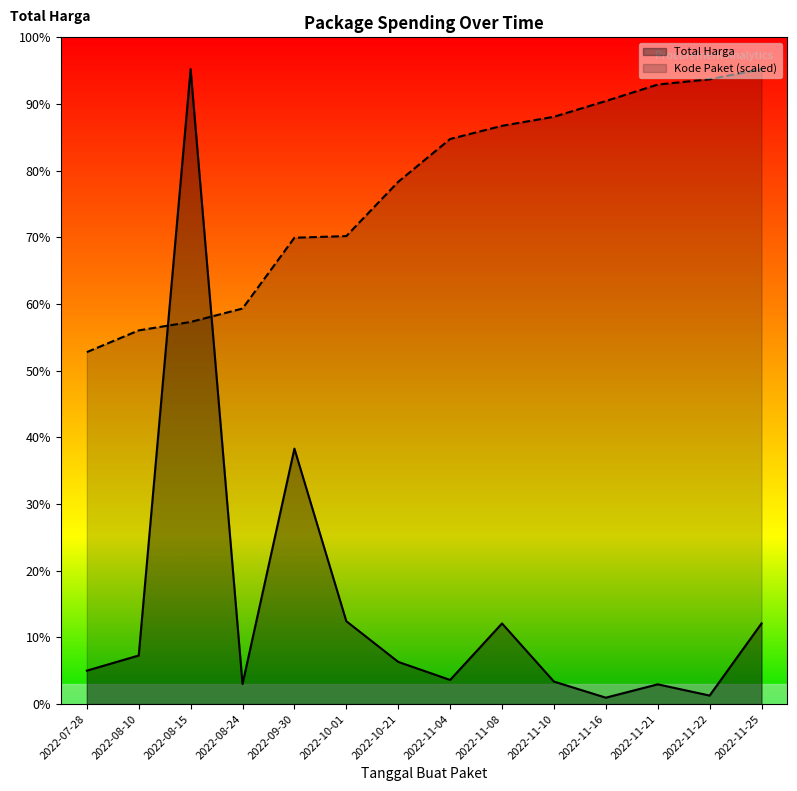

Is it true that Total Harga equals 138042678.1 at 2022-08-15?

False